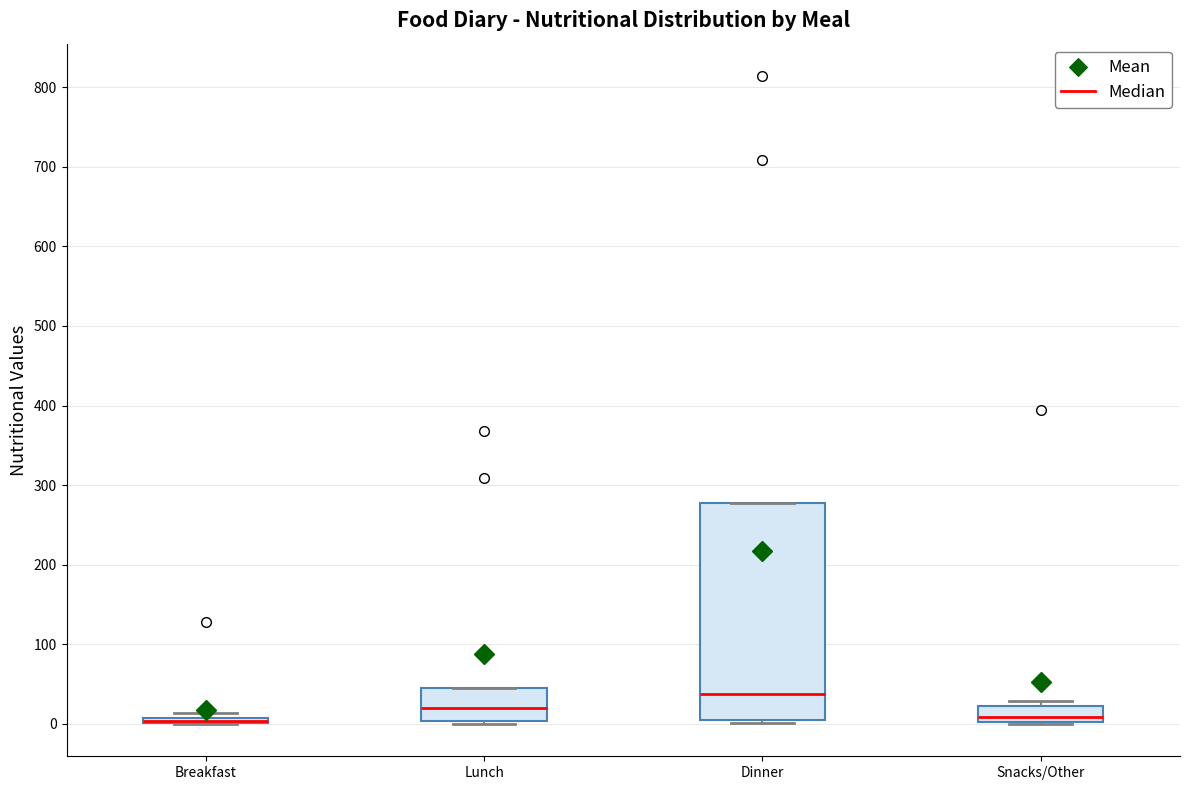

Where is the upper edge of the box for Lunch on the y-axis? The values are not printed on the chart, so give them approximately, as read against the axis.

50